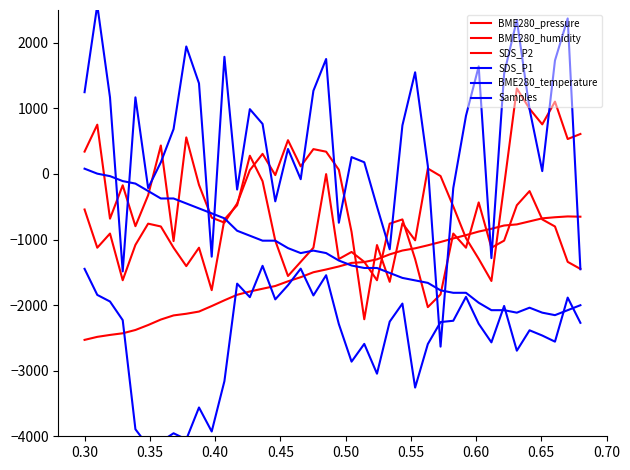

Which series has the largest total across all categories?

SDS_P1